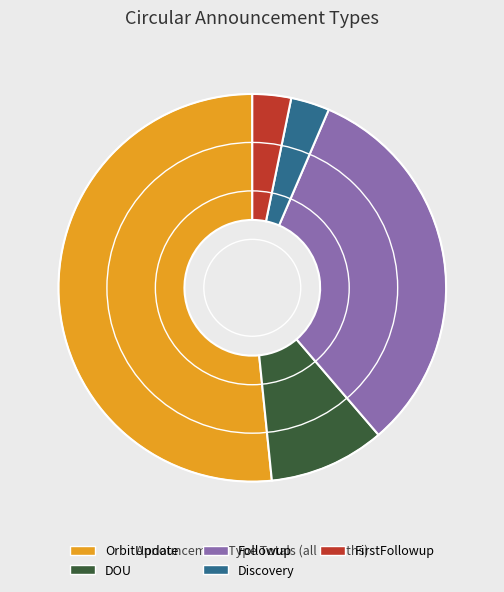

Between OrbitUpdate and Followup, which is larger?

OrbitUpdate